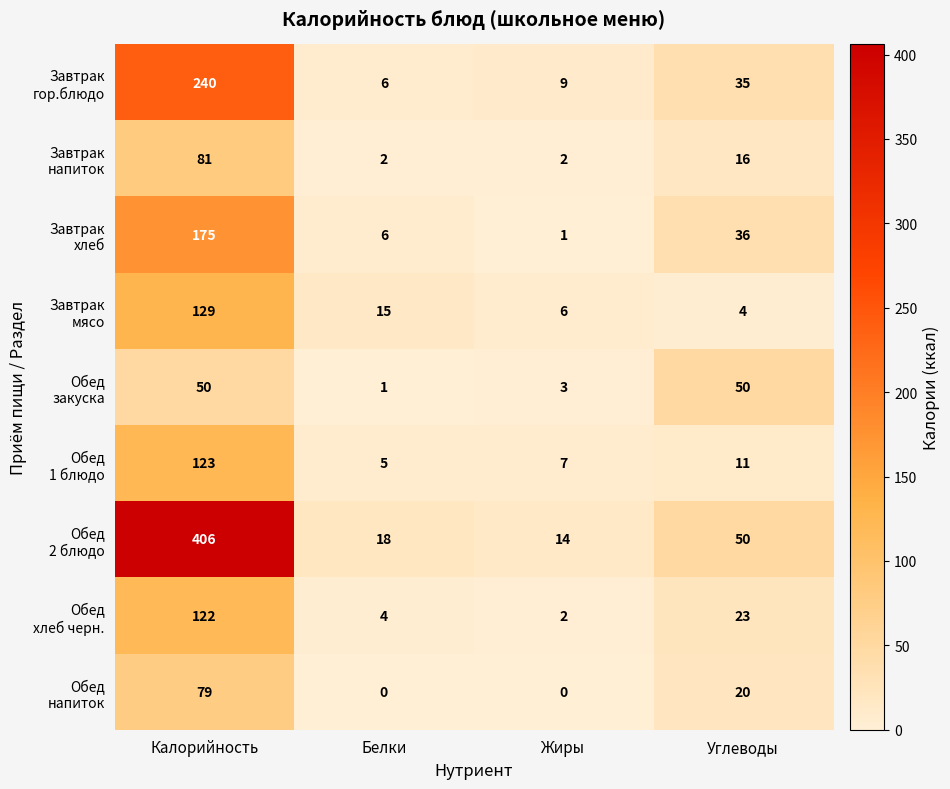

What is the greatest value displayed?

406